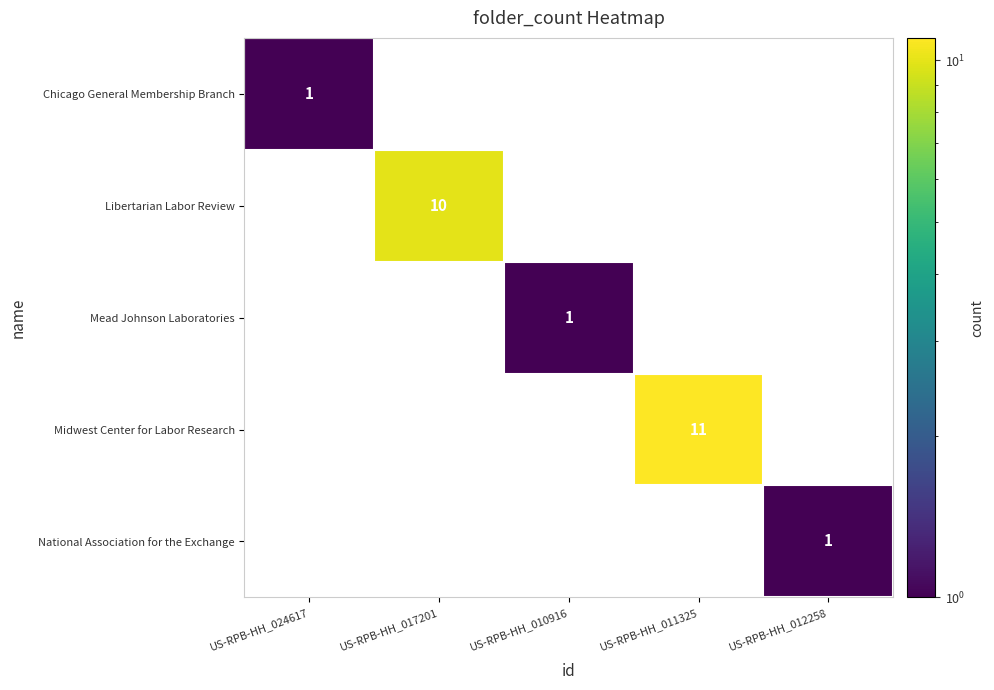

True or false: Midwest Center for Labor Research has a value of 4 at US-RPB-HH_011325.

False